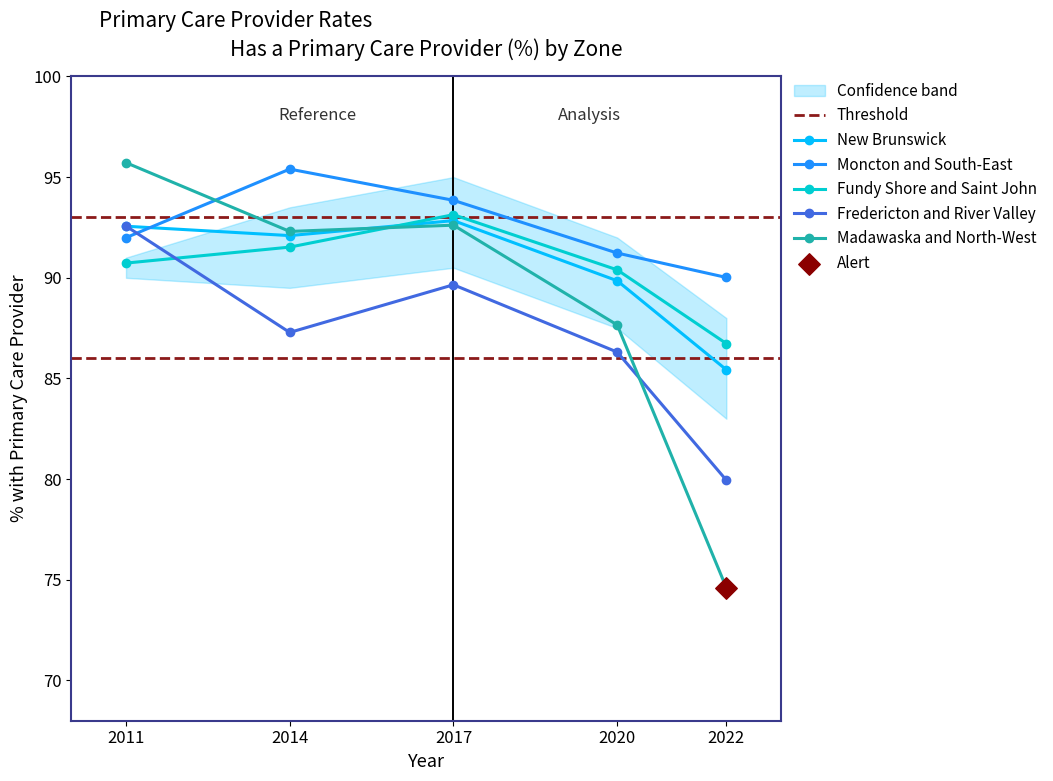

What are all the series names shown in the legend?

New Brunswick, Moncton and South-East, Fundy Shore and Saint John, Fredericton and River Valley, Madawaska and North-West